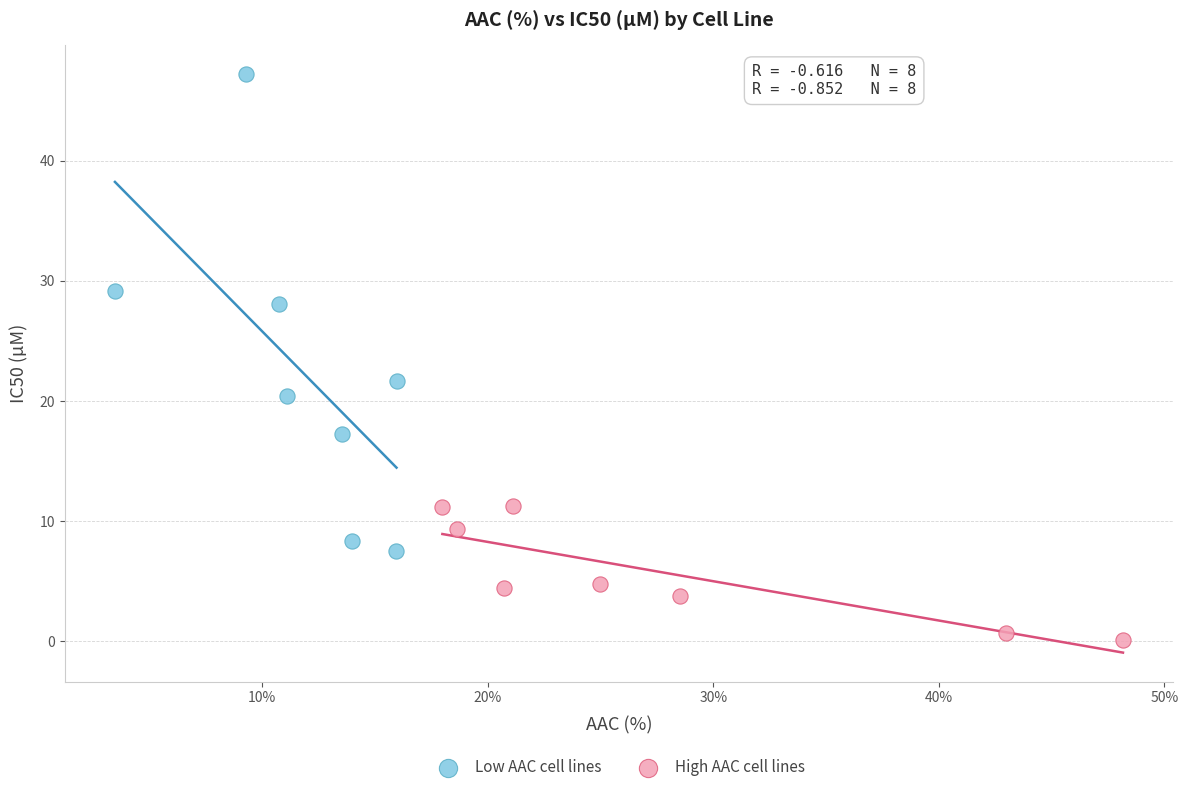

Which series contains the lowest Y value?

High AAC cell lines